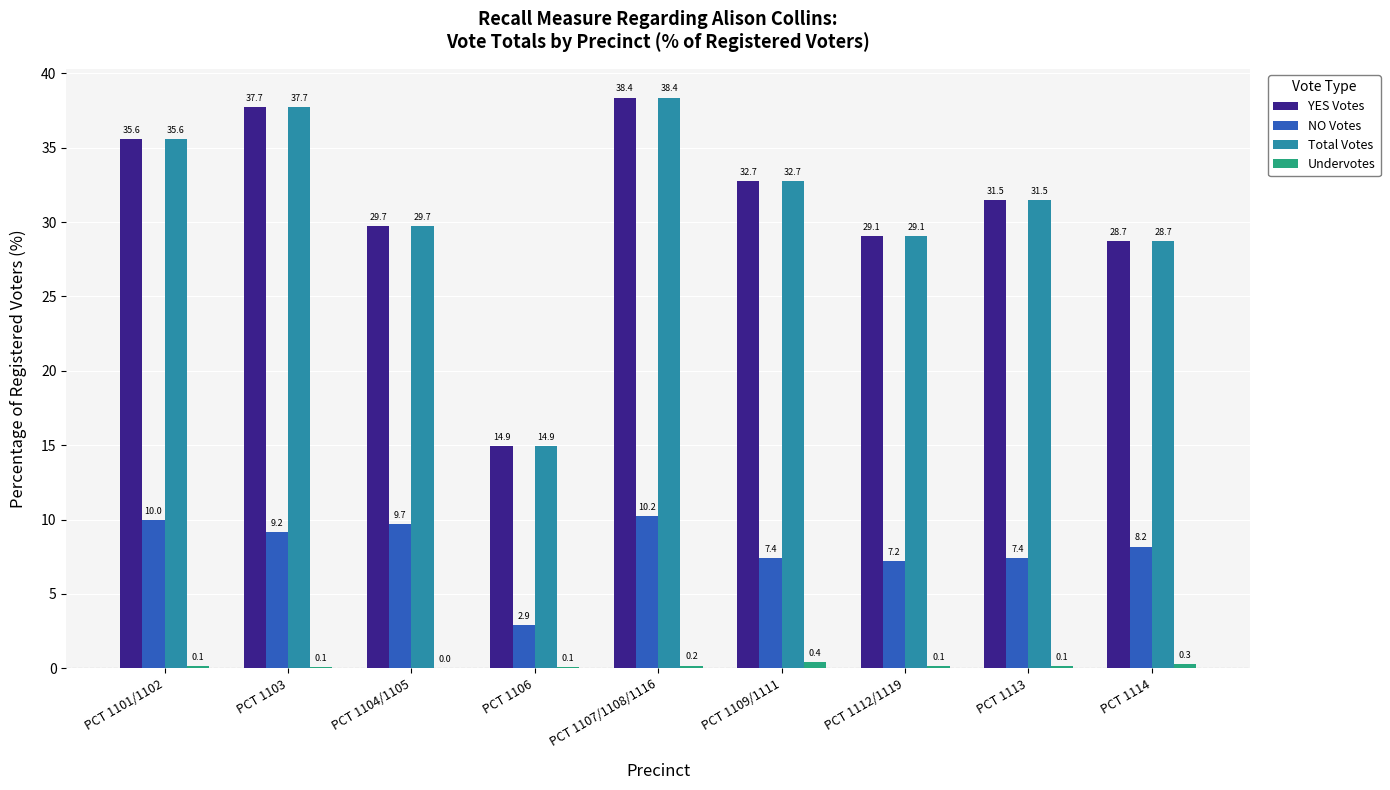

Is it true that YES Votes equals 31.5 at PCT 1113?

True